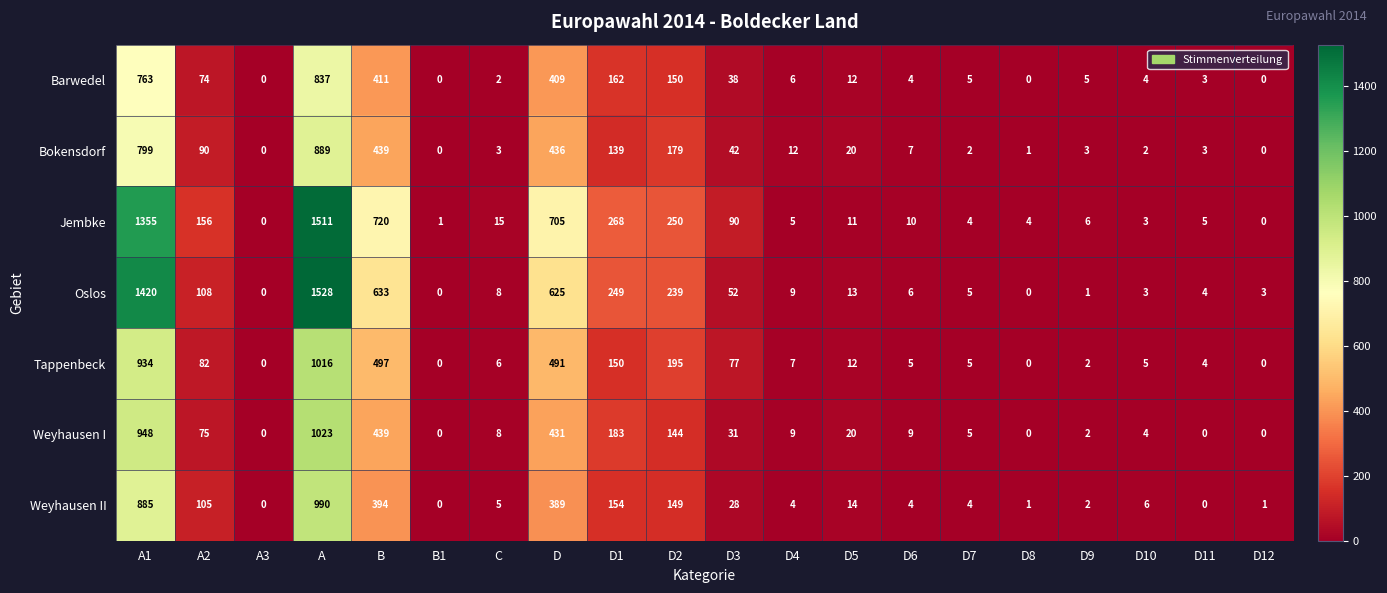

What is the sum of the Oslos values at A3 and D?

625